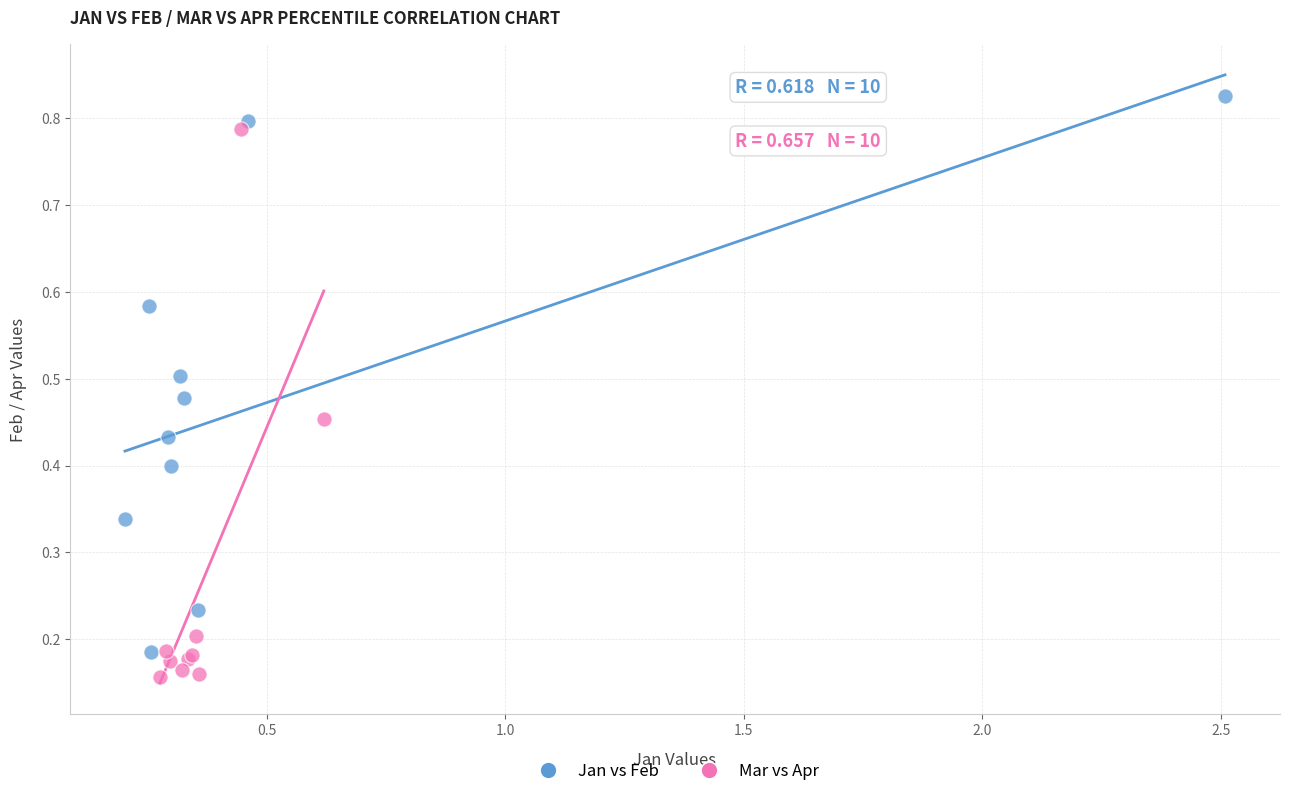

Which series contains the highest Y value?

Jan vs Feb